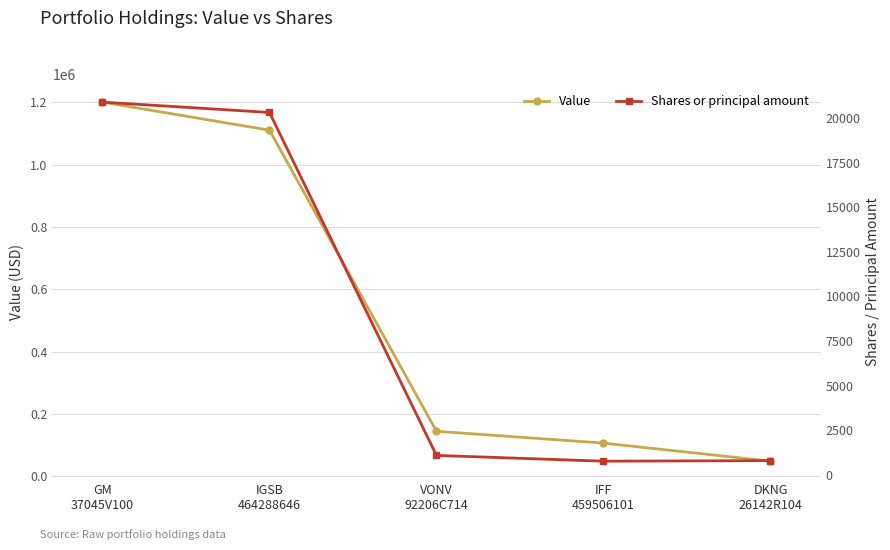

True or false: Value and Shares or principal amount intersect in this chart.

False